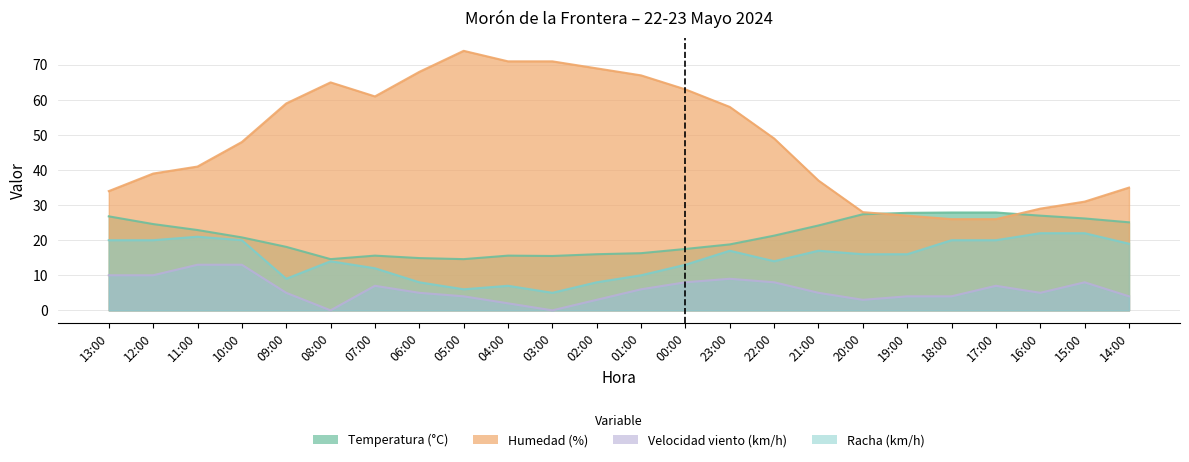

What is the difference between the maximum and second lowest values in the Velocidad viento (km/h) series?

13.0